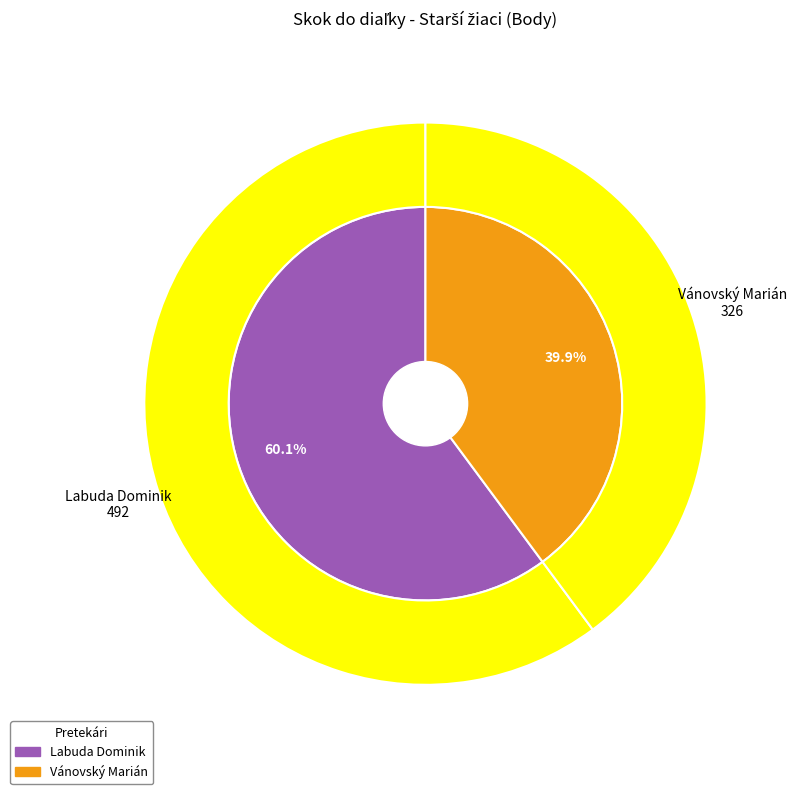

Which slice is the smallest?

Vánovský Marián